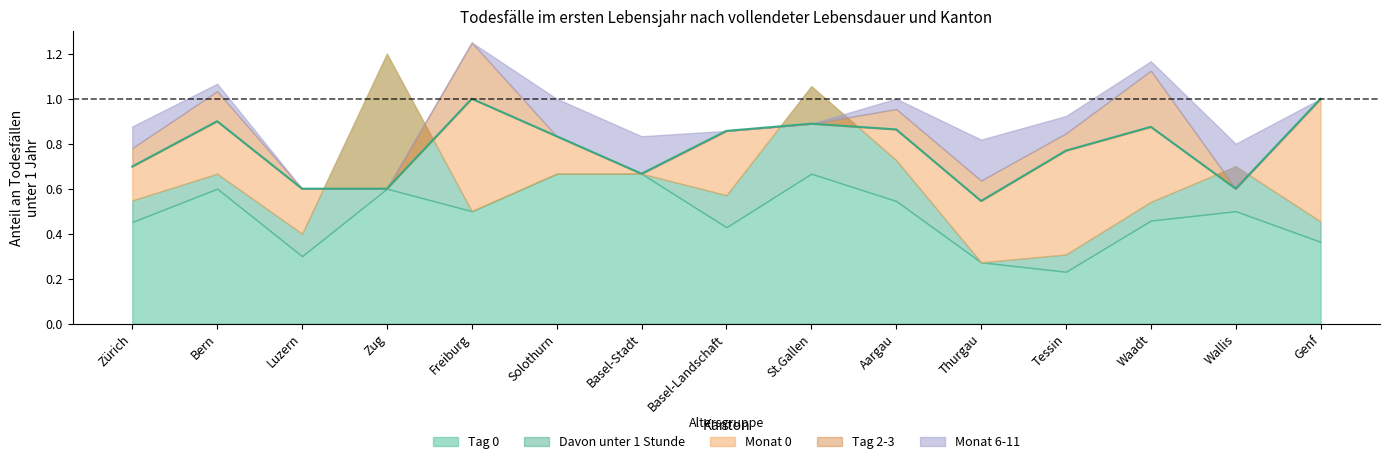

Rank the categories by value from lowest to highest.

Thurgau, Luzern, Zug, Wallis, Basel-Stadt, Zürich, Tessin, Solothurn, Basel-Landschaft, Aargau, Waadt, St.Gallen, Bern, Freiburg, Genf